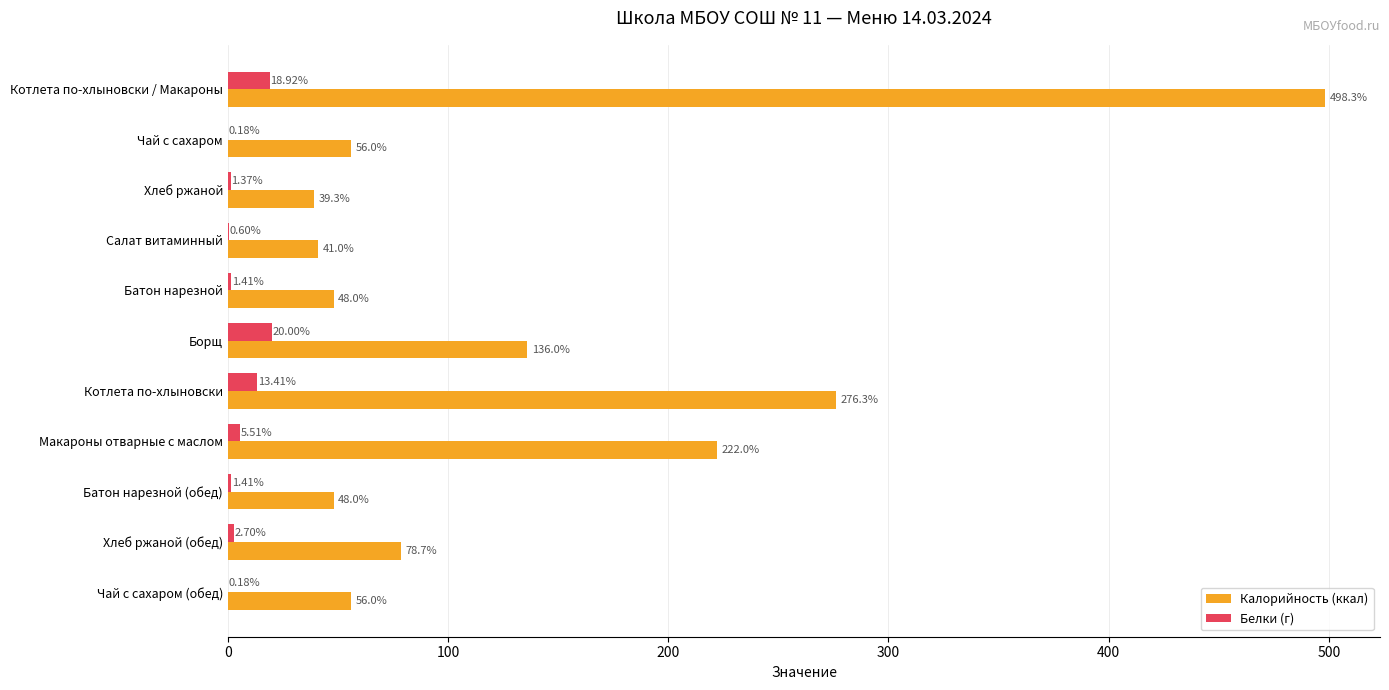

Which series has the largest total across all categories?

Калорийность (ккал)